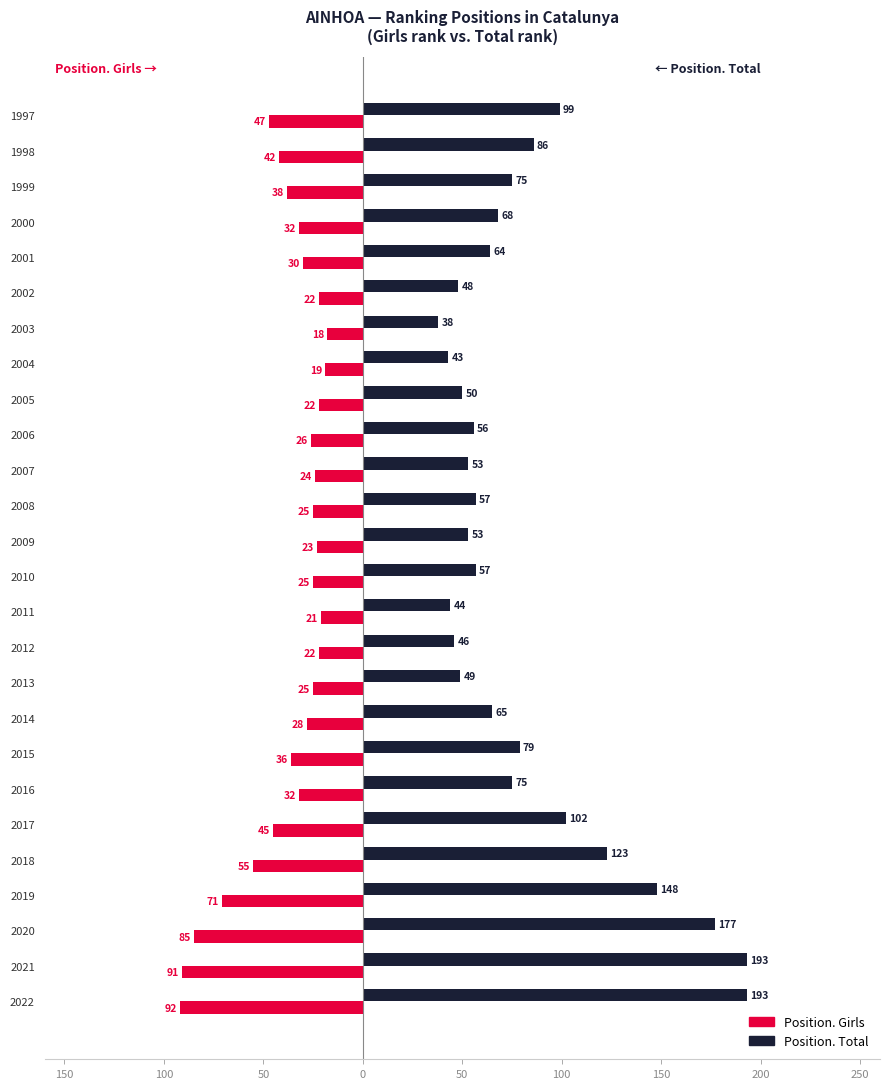

What are all the series names shown in the legend?

Position. Girls, Position. Total